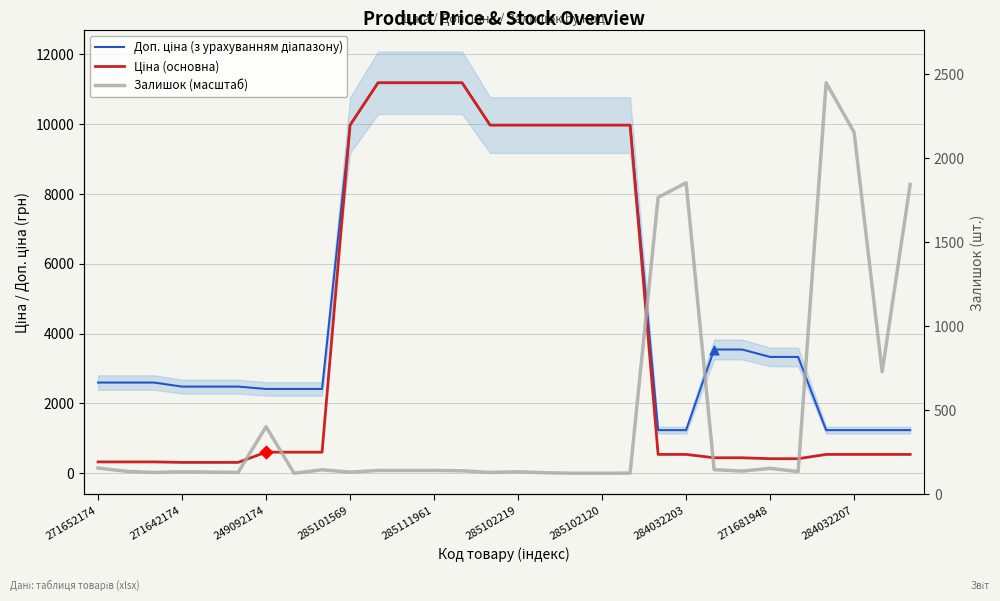

What are all the series names shown in the legend?

Доп. ціна (з урахуванням діапазону), Ціна (основна), Залишок (масштаб)